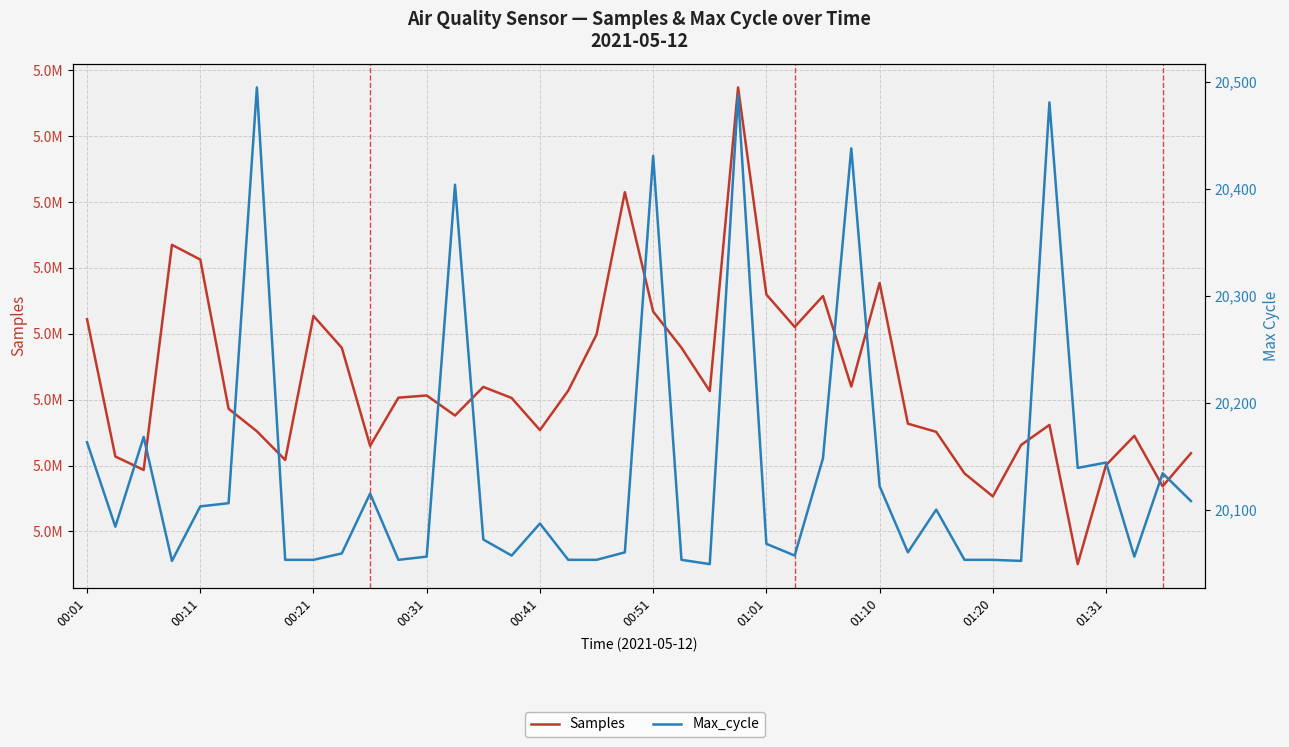

What is the spread (max minus min) of values at 23?

5053209